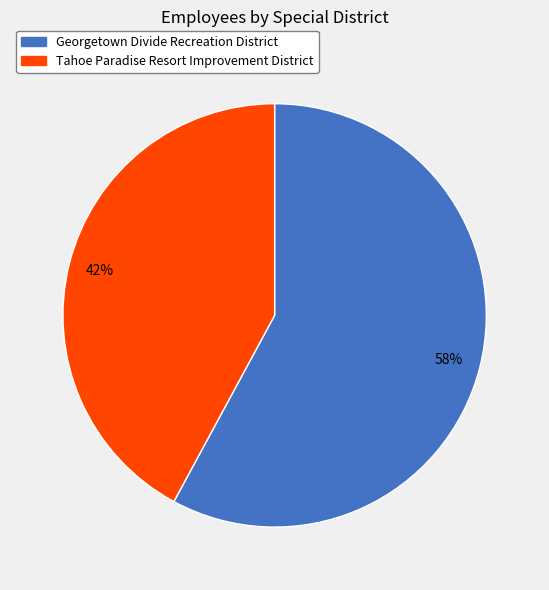

Does any single category account for the majority?

Yes